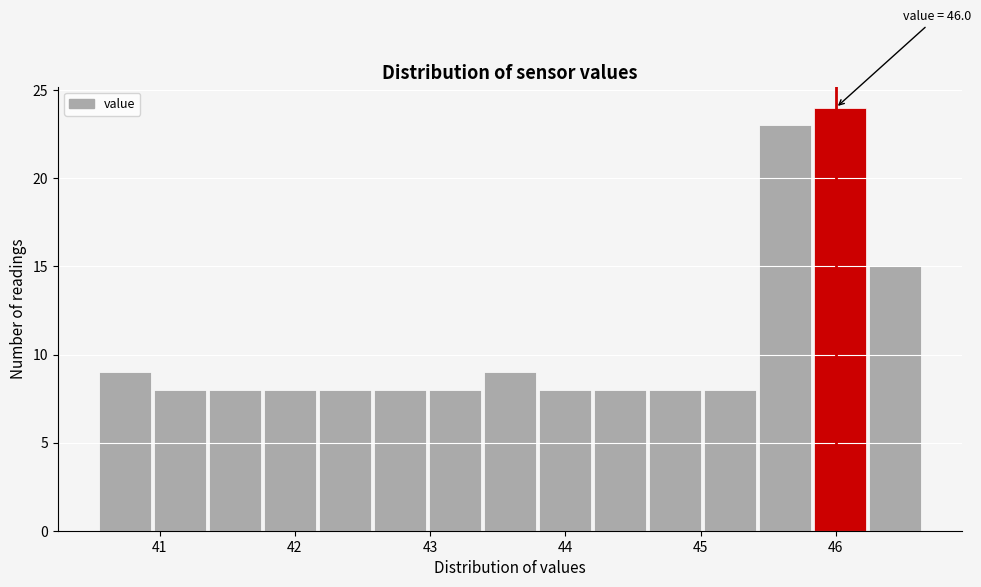

Which range on the x-axis has the tallest bar?

45.8 to 46.2